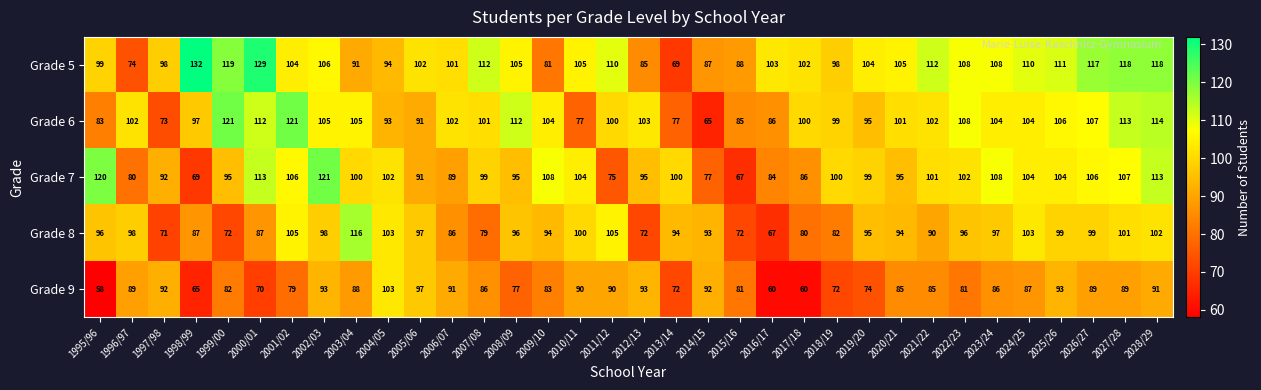

At which category does the chart reach its minimum across all series?

1995/96